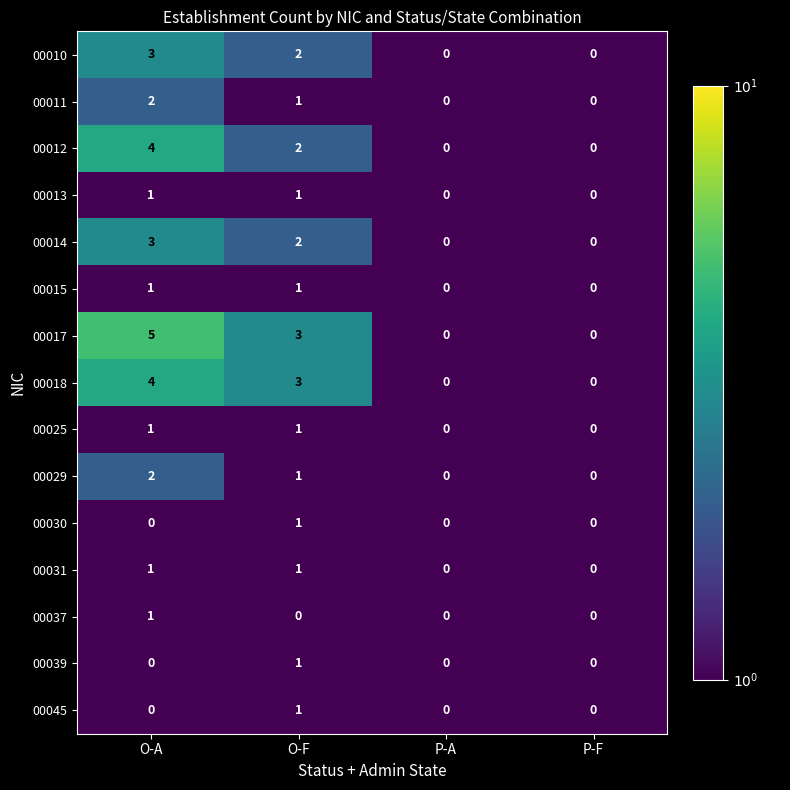

What is the total value across all series at O-A?

28